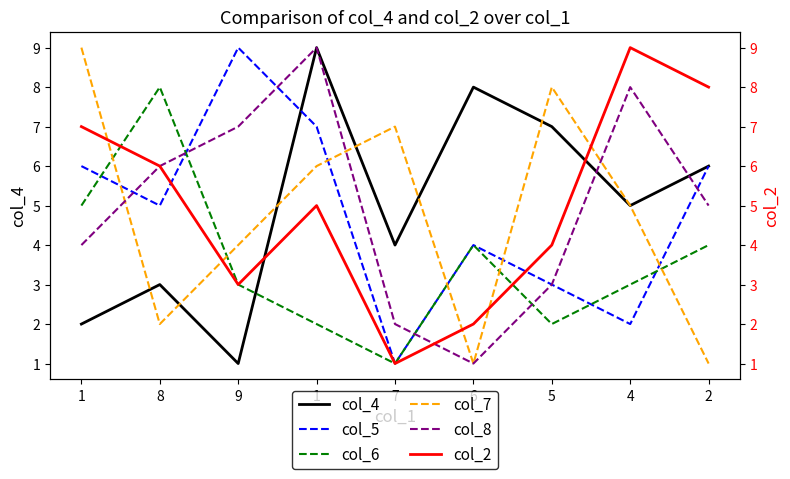

At which label does col_4 first exceed 5?

1